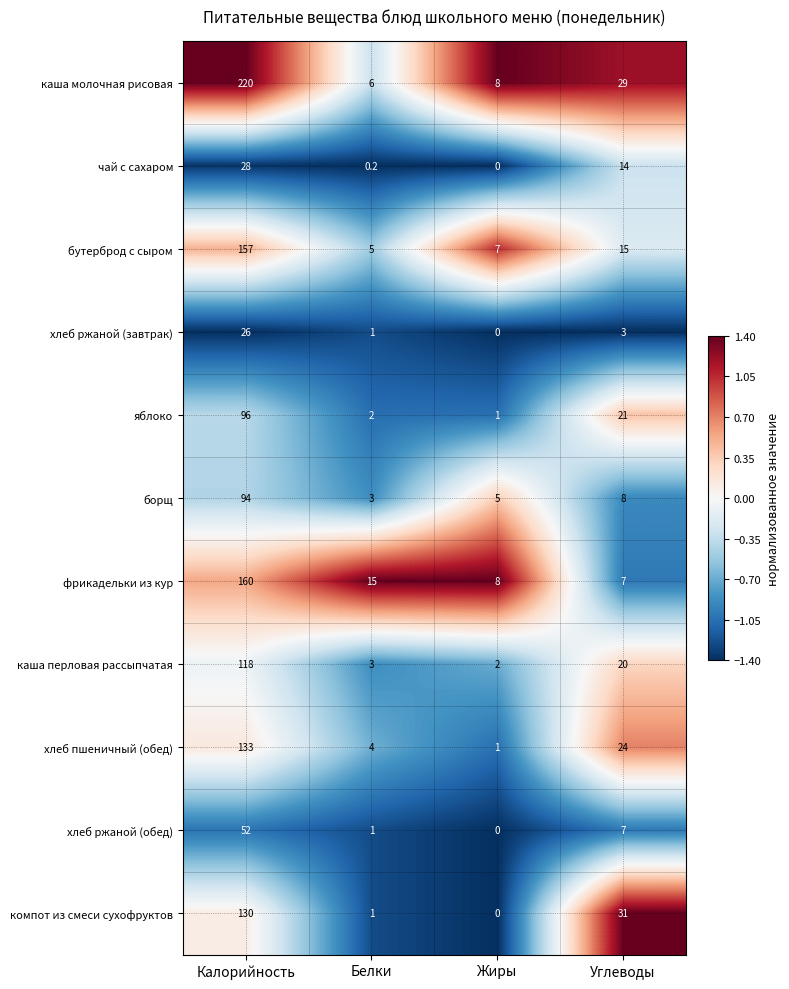

True or false: каша перловая рассыпчатая has a value of 3.0 at Белки.

True